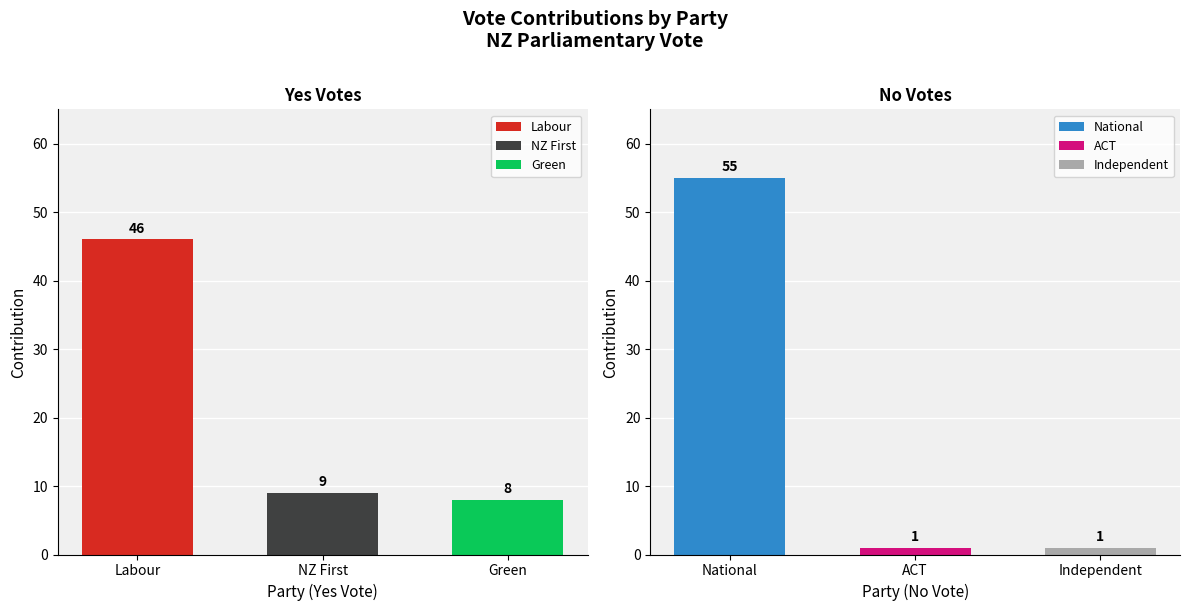

The value of Yes at Labour is 46. True or false?

True